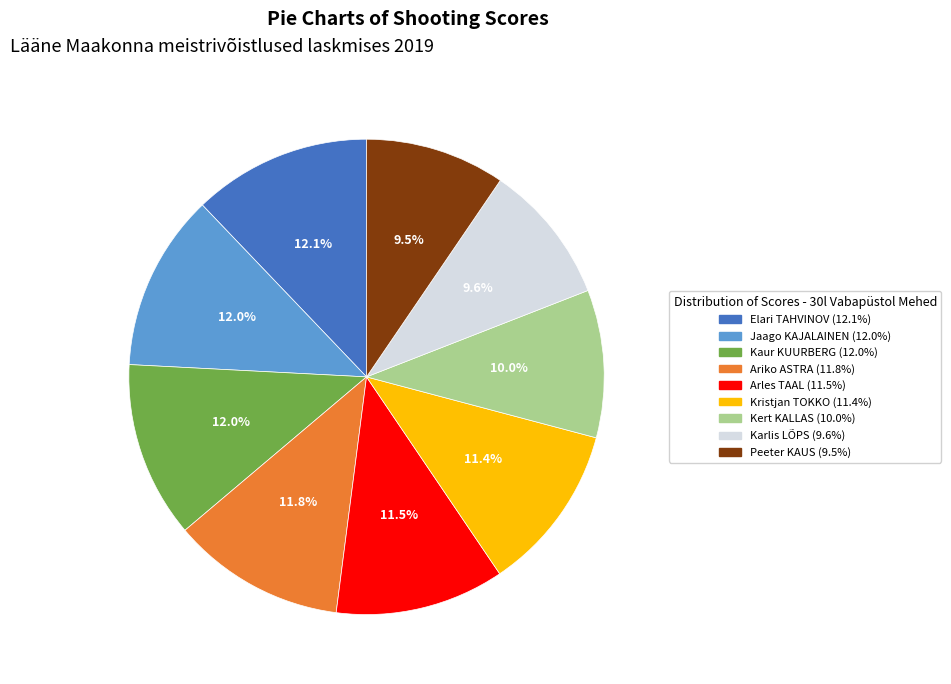

Is there any slice that represents more than half of the pie?

No